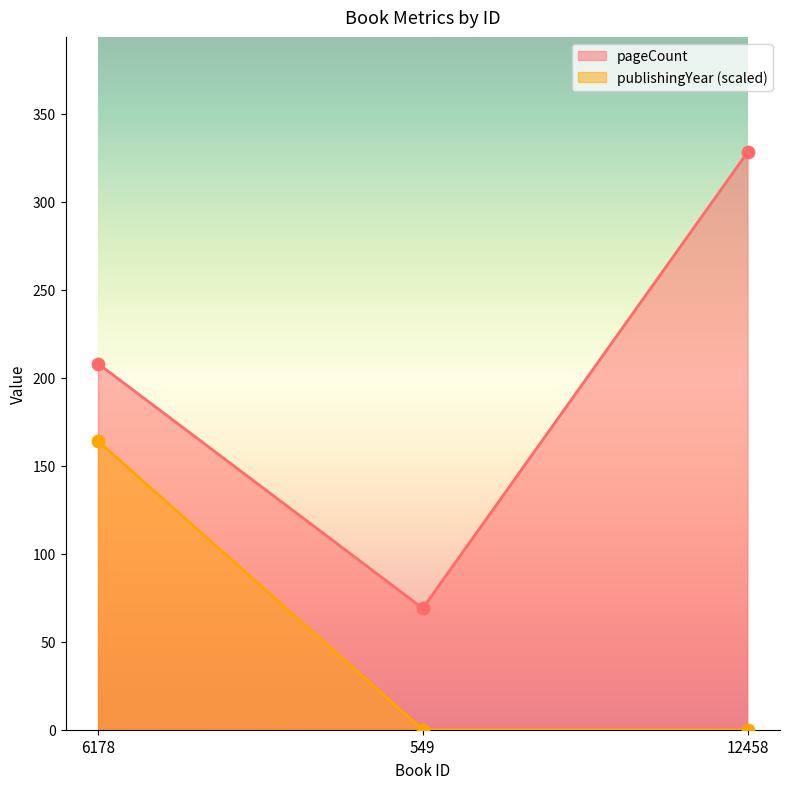

Which series reaches the minimum Y coordinate?

publishingYear